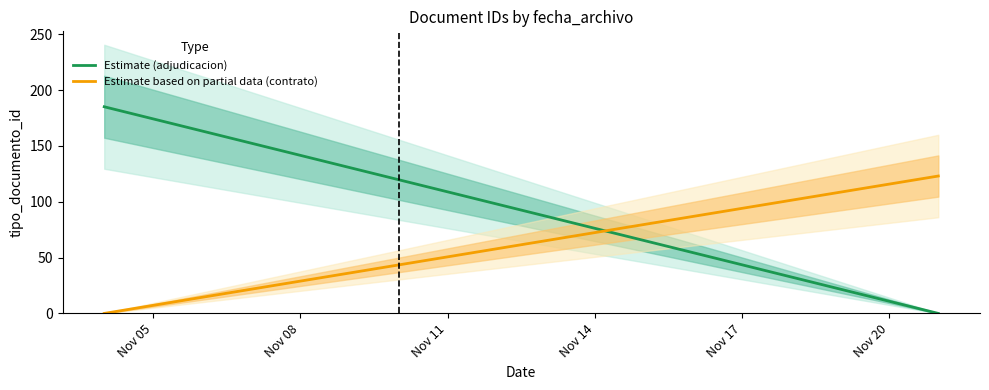

What is the difference between the maximum and minimum values in the Estimate (adjudicacion) series?

185